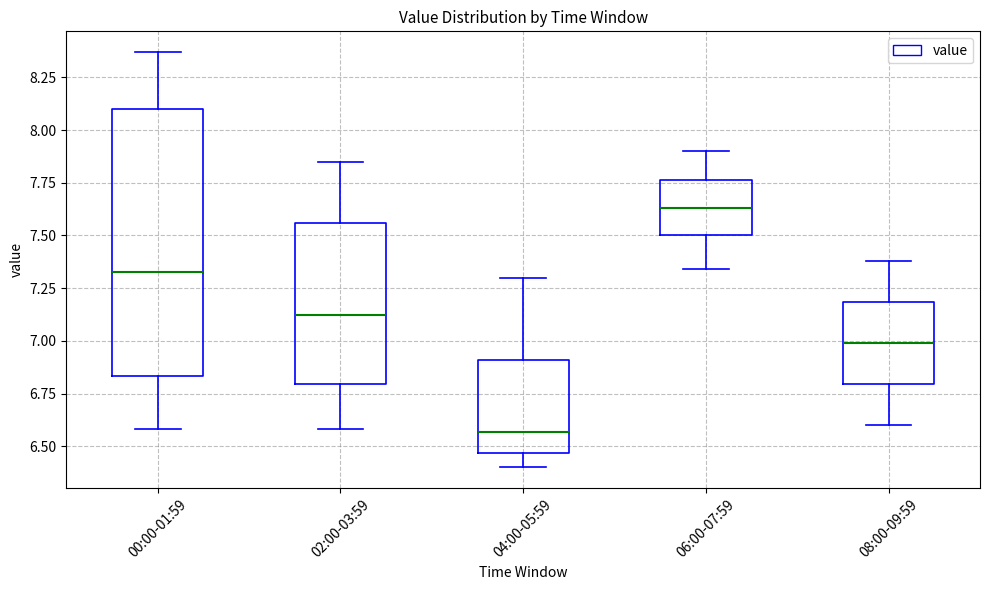

Reading left to right, read every box against the y-axis: the position of its median line, the range the box covers, and the ends of its whiskers. The values are not printed on the chart, so give them approximately, as read against the axis.

00:00-01:59: median 7.35, box 6.85 to 8.10, whiskers 6.60 to 8.35
02:00-03:59: median 7.15, box 6.80 to 7.55, whiskers 6.60 to 7.85
04:00-05:59: median 6.55, box 6.45 to 6.90, whiskers 6.40 to 7.30
06:00-07:59: median 7.65, box 7.50 to 7.75, whiskers 7.35 to 7.90
08:00-09:59: median 7.00, box 6.80 to 7.20, whiskers 6.60 to 7.40